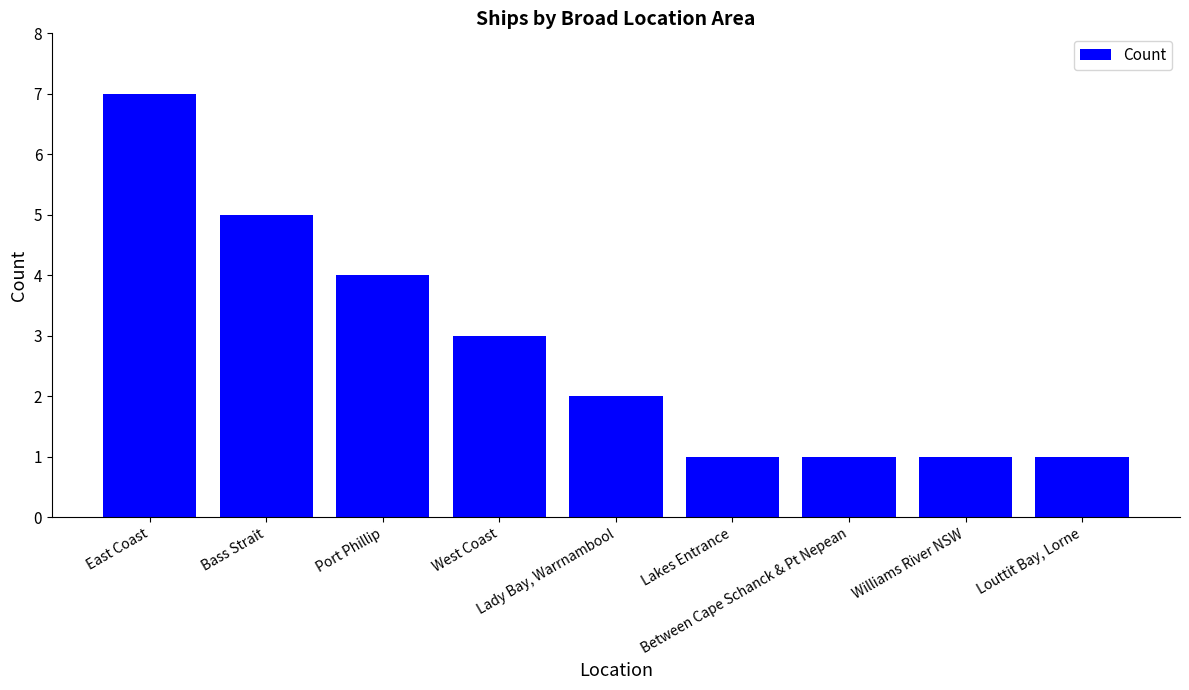

Reading right to left, list all the values displayed in this chart.

1	1	1	1	2	3	4	5	7